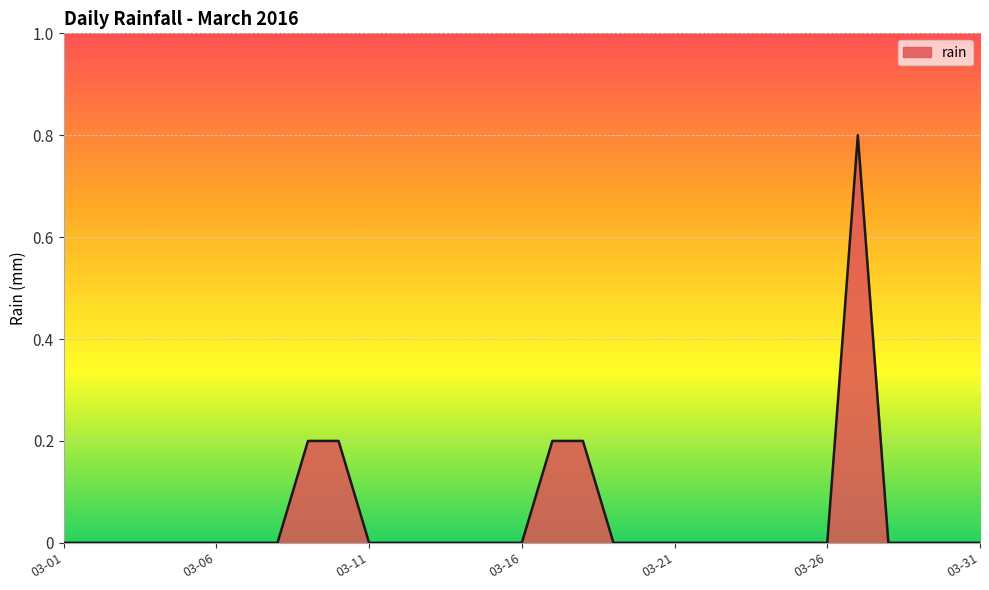

Reading left to right, transcribe all the data shown in this chart.

0.0	0.0	0.0	0.0	0.0	0.0	0.0	0.0	0.2	0.2	0.0	0.0	0.0	0.0	0.0	0.0	0.2	0.2	0.0	0.0	0.0	0.0	0.0	0.0	0.0	0.0	0.8	0.0	0.0	0.0	0.0